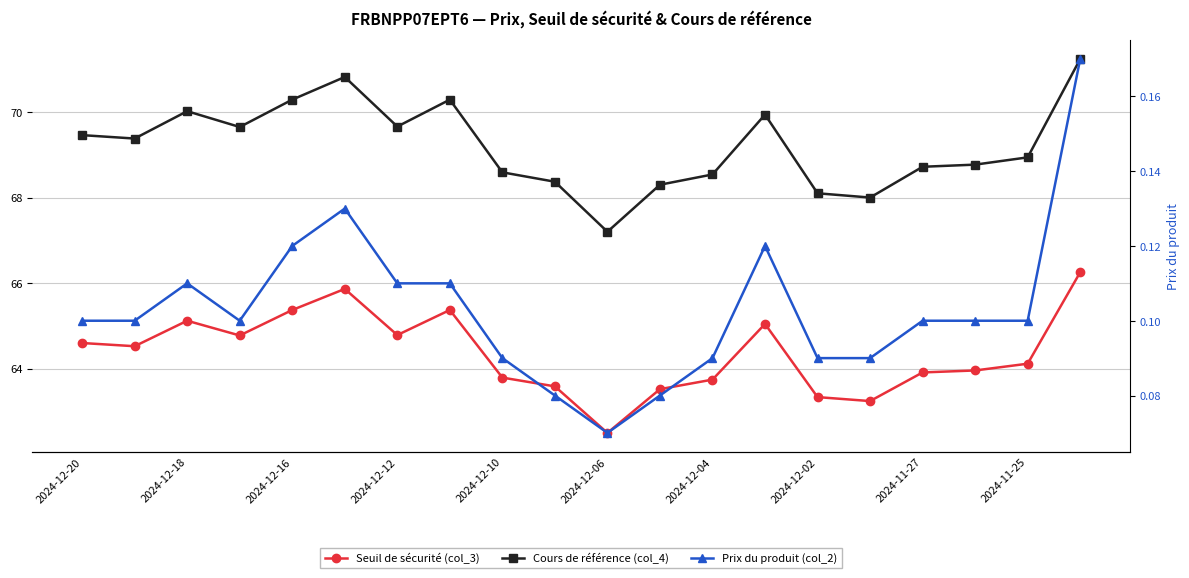

True or false: Prix du produit (col_2) and Seuil de sécurité (col_3) intersect in this chart.

False